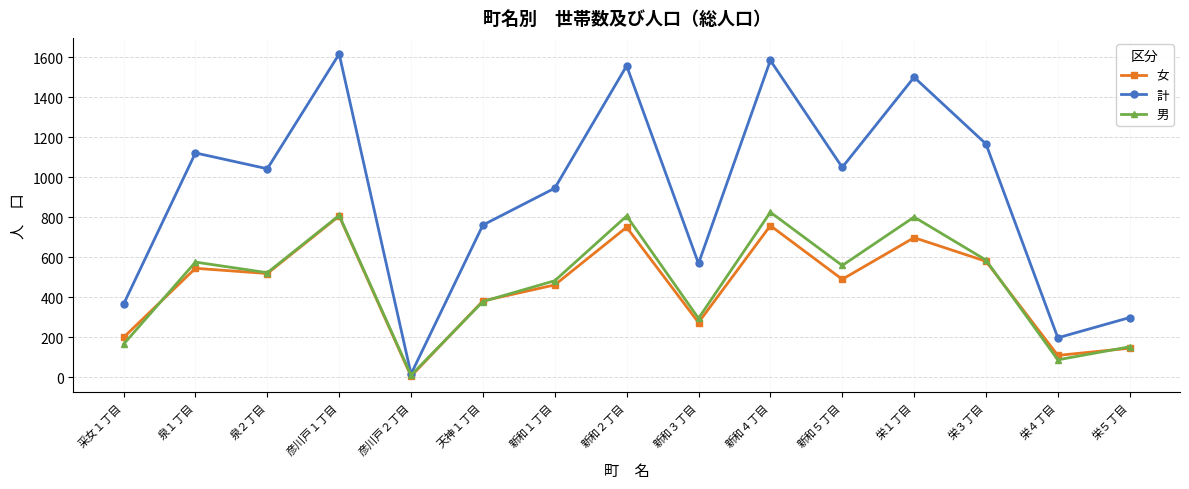

What is the difference between the maximum and minimum values in the 男 series?

814